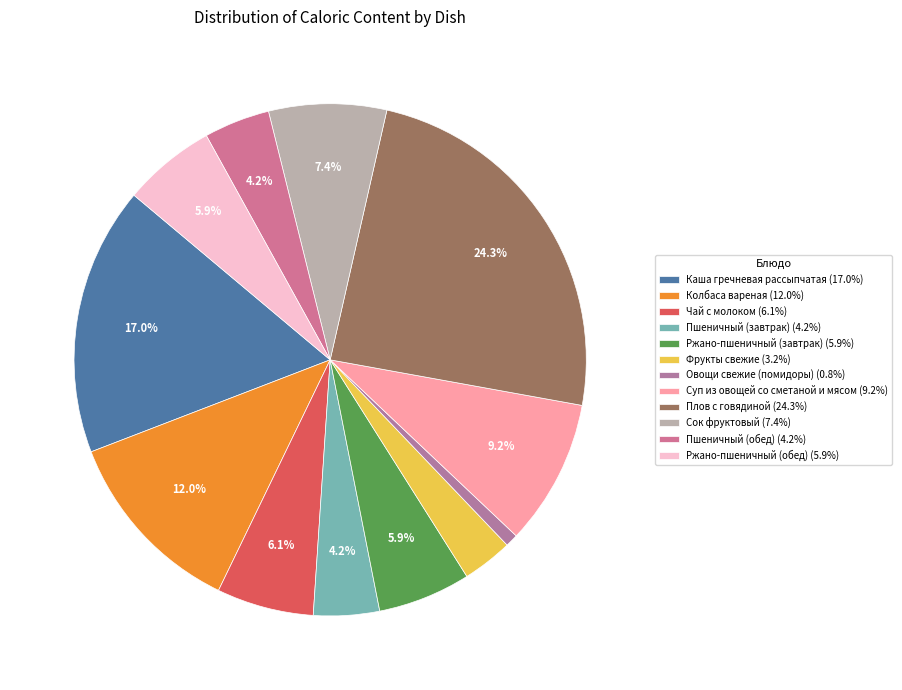

What percentage is the Овощи свежие (помидоры) slice, to the nearest percent?

1%